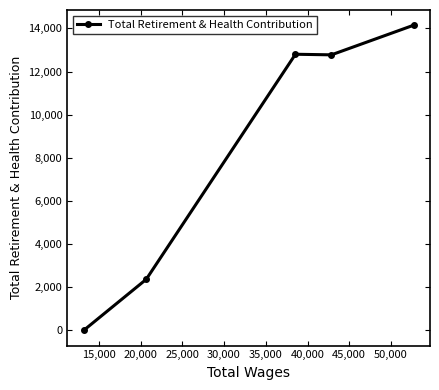

True or false: the data has more than 2 interior local peaks.

False